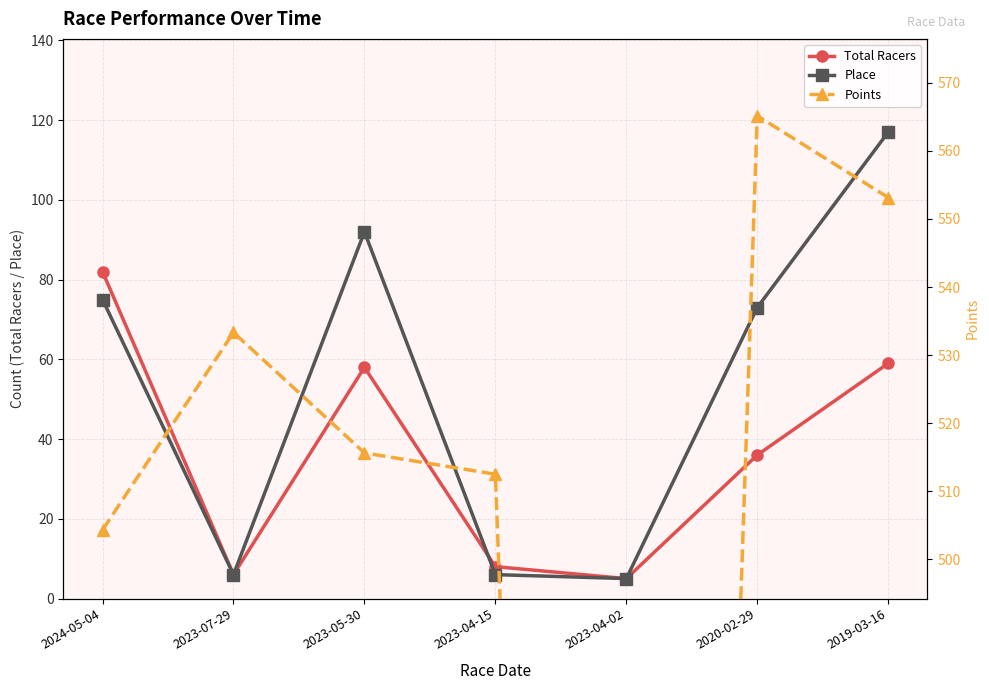

What is the total value across all series at 2019-03-16?

729.2